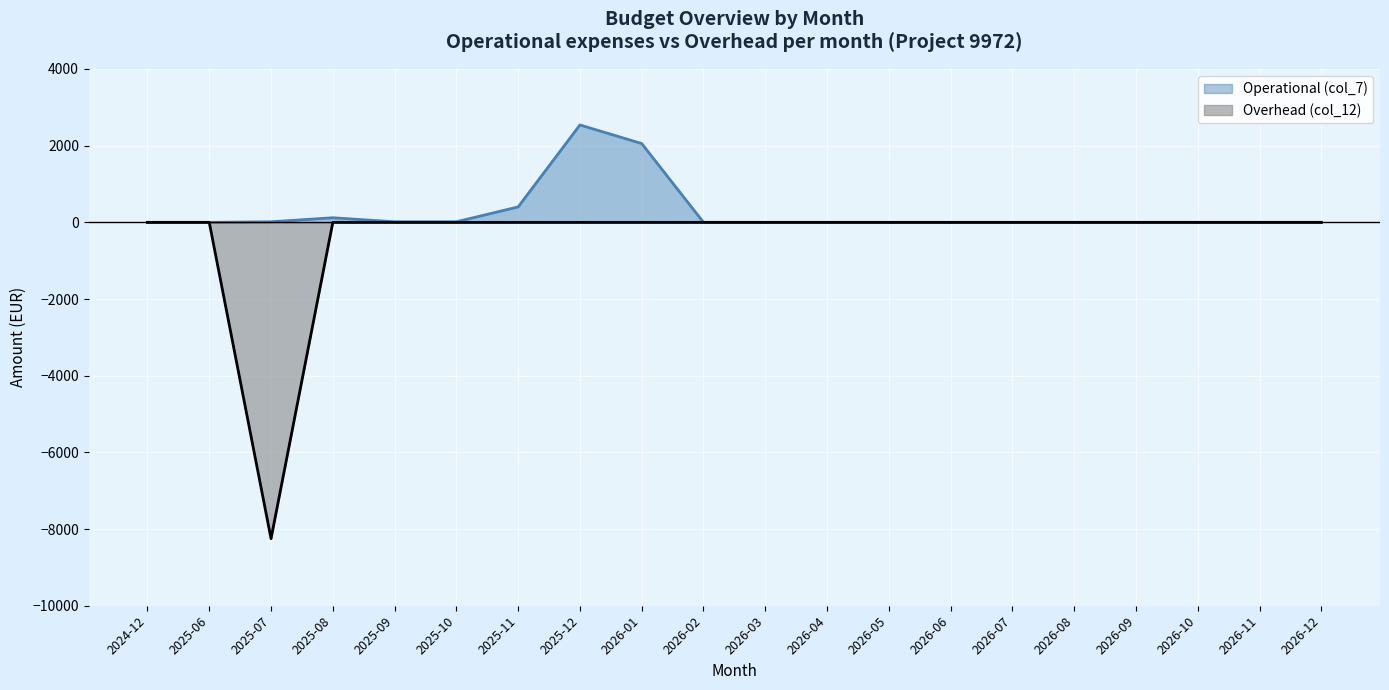

List the series in order of their overall mean, highest first.

Operational (col_7), Overhead (col_12)